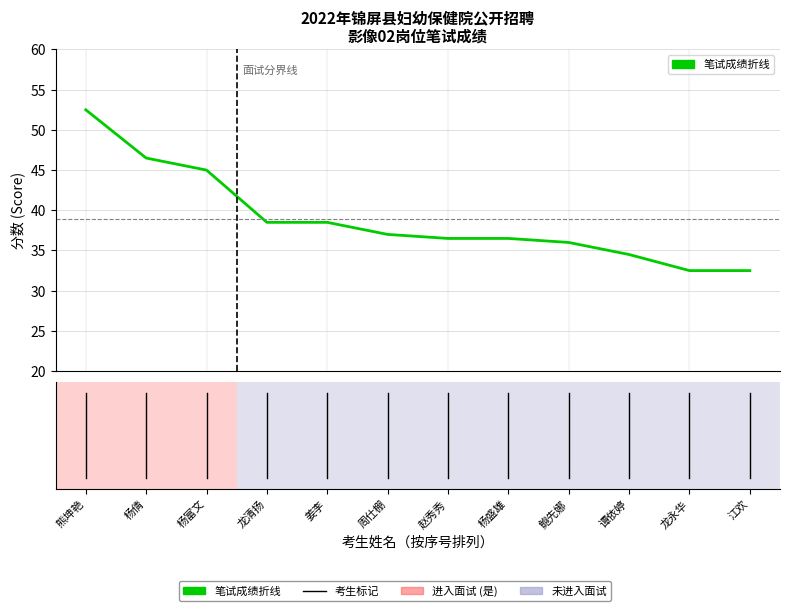

Count the number of categories in the chart.

12